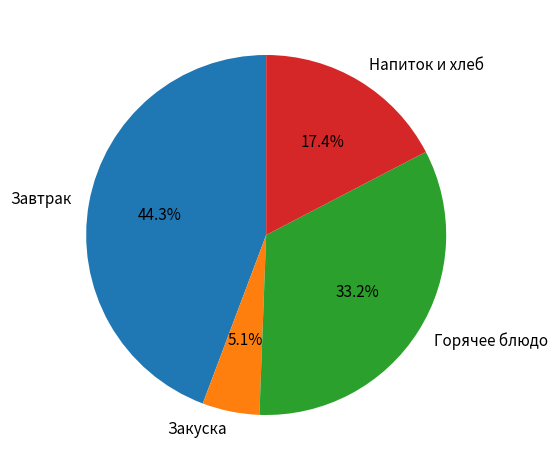

Is Закуска the majority of the pie?

No